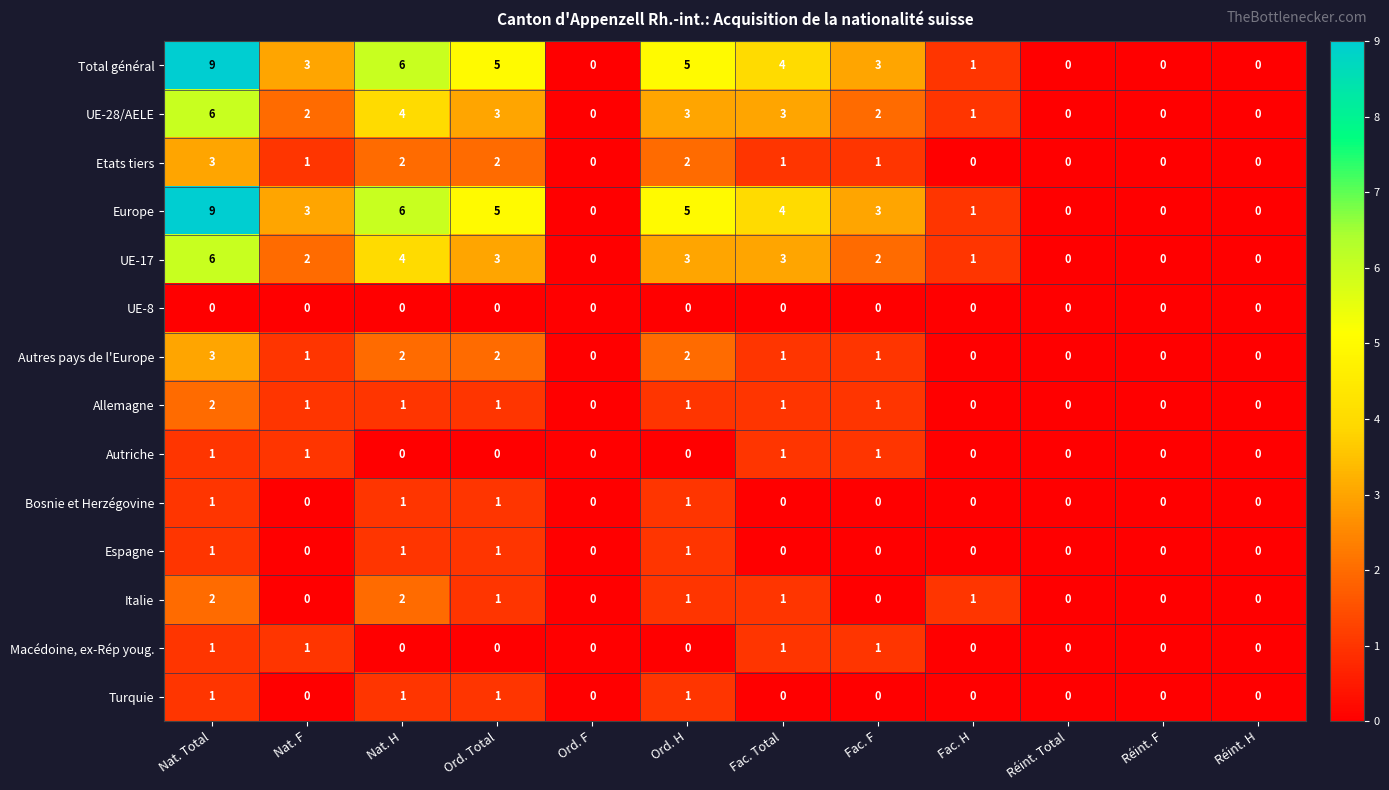

What is the sum of all UE-17 values?

24